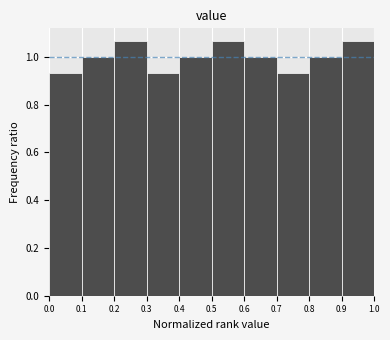

Reading left to right, list every bar in this chart as the range it spans on the x-axis followed by its height. The values are not printed on the chart, so give them approximately, as read against the axis.

0.0 to 0.1: 0.94
0.1 to 0.2: 1.00
0.2 to 0.3: 1.06
0.3 to 0.4: 0.94
0.4 to 0.5: 1.00
0.5 to 0.6: 1.06
0.6 to 0.7: 1.00
0.7 to 0.8: 0.94
0.8 to 0.9: 1.00
0.9 to 1.0: 1.06